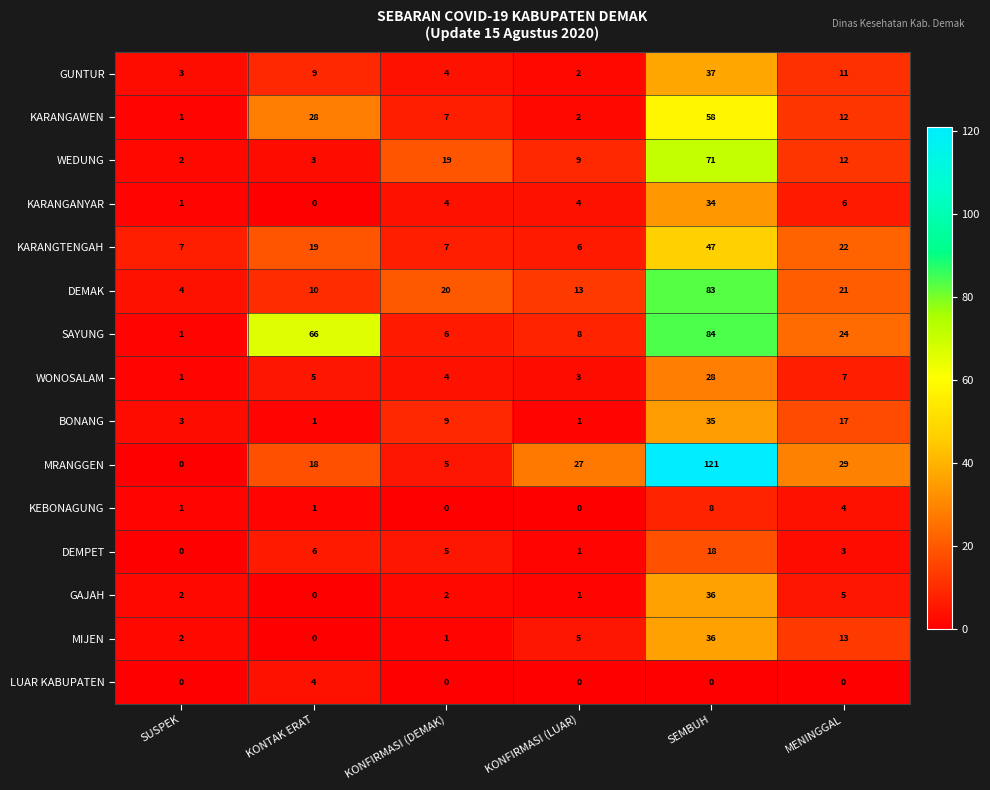

Is it true that MIJEN equals 1 at KONFIRMASI (DEMAK)?

True